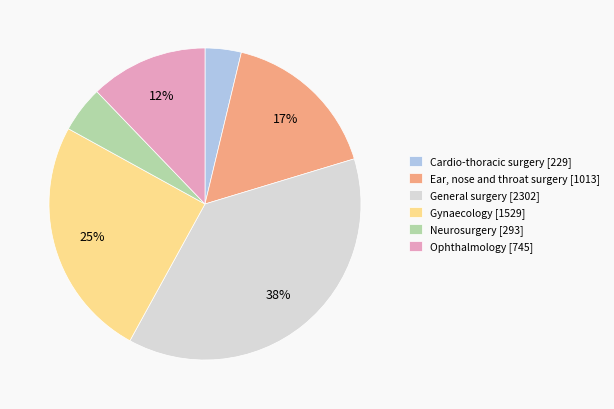

What is the ratio of the value at Ear, nose and throat surgery [1013] to the value at General surgery [2302]?

0.4